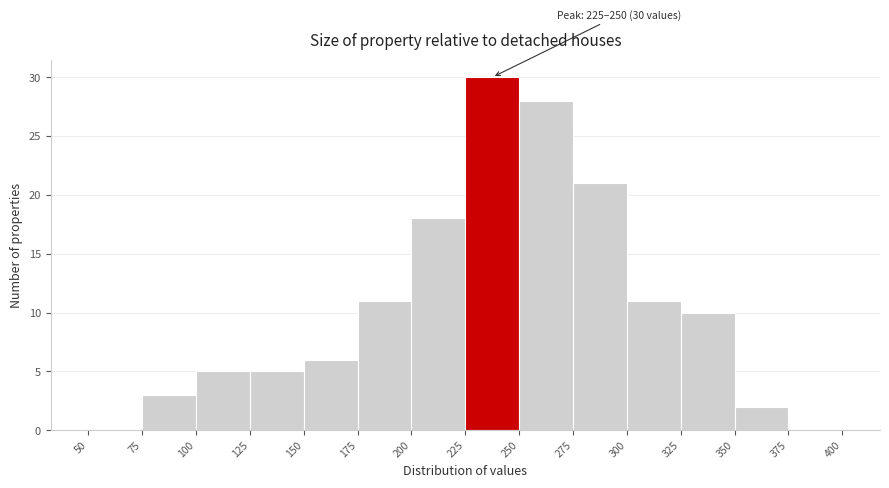

Over which range of the x-axis is the bar tallest?

225 to 250